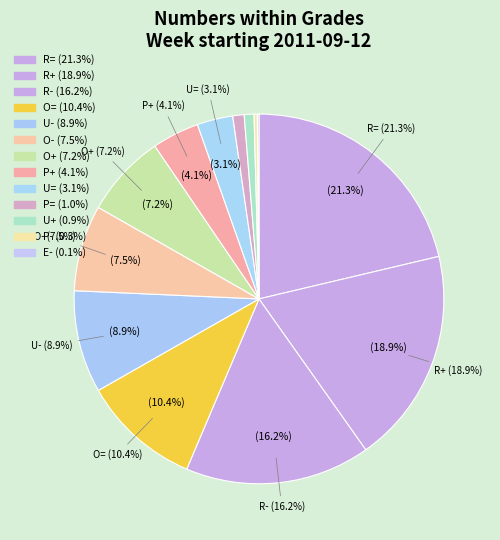

What is the ratio of the value at O- to the value at O=?

0.7